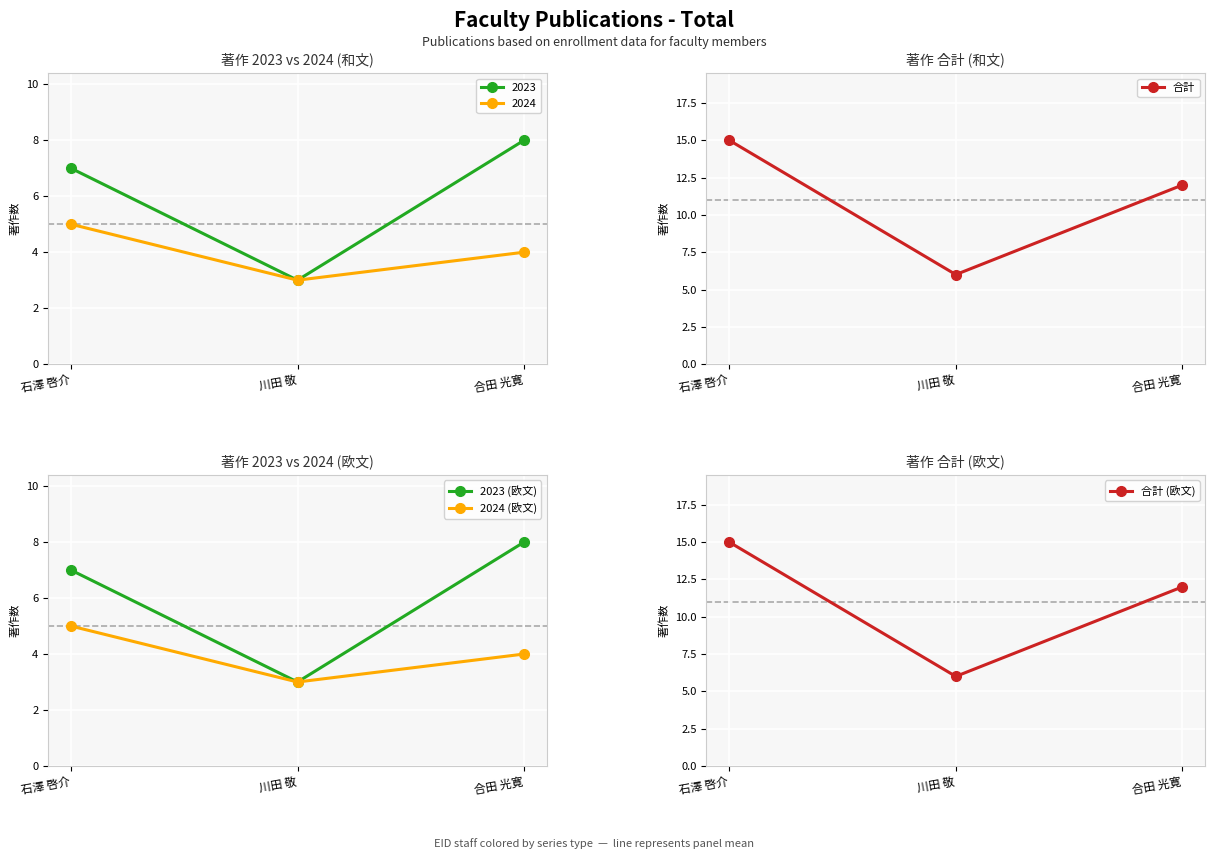

What is the average value of the 合計 series?

11